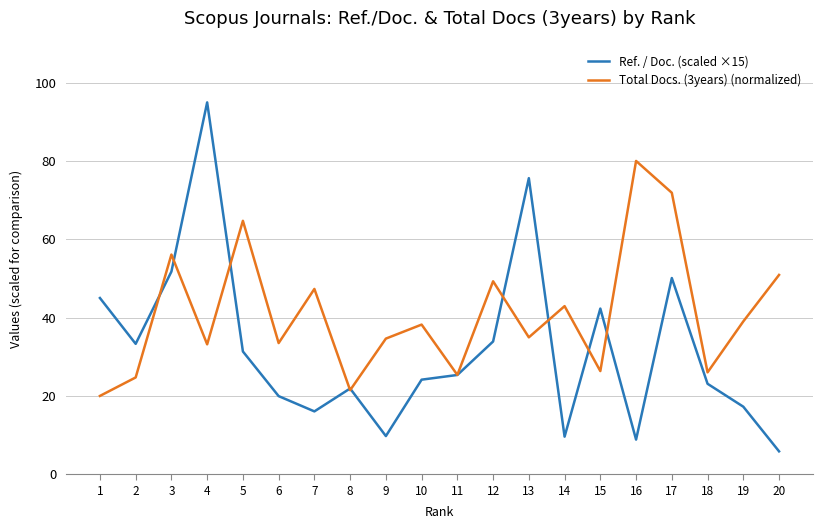

At which category is the sum across all series the highest?

4